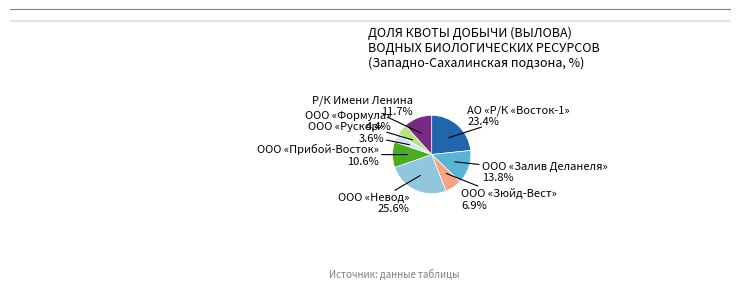

How many segments does this pie chart have?

8